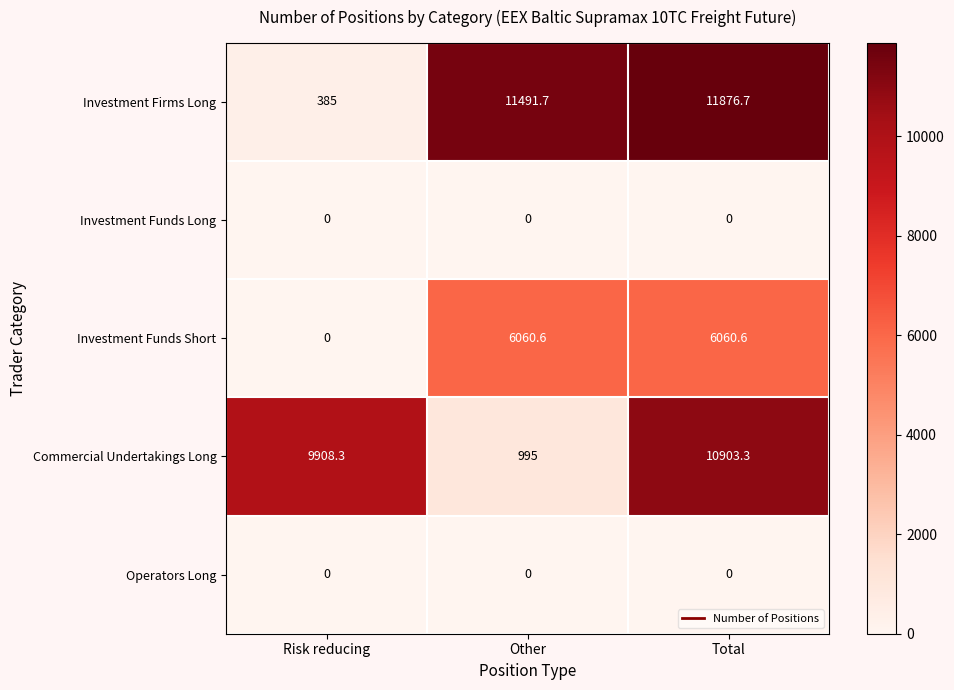

Between Other and Total, which series saw the biggest shift?

Commercial Undertakings Long